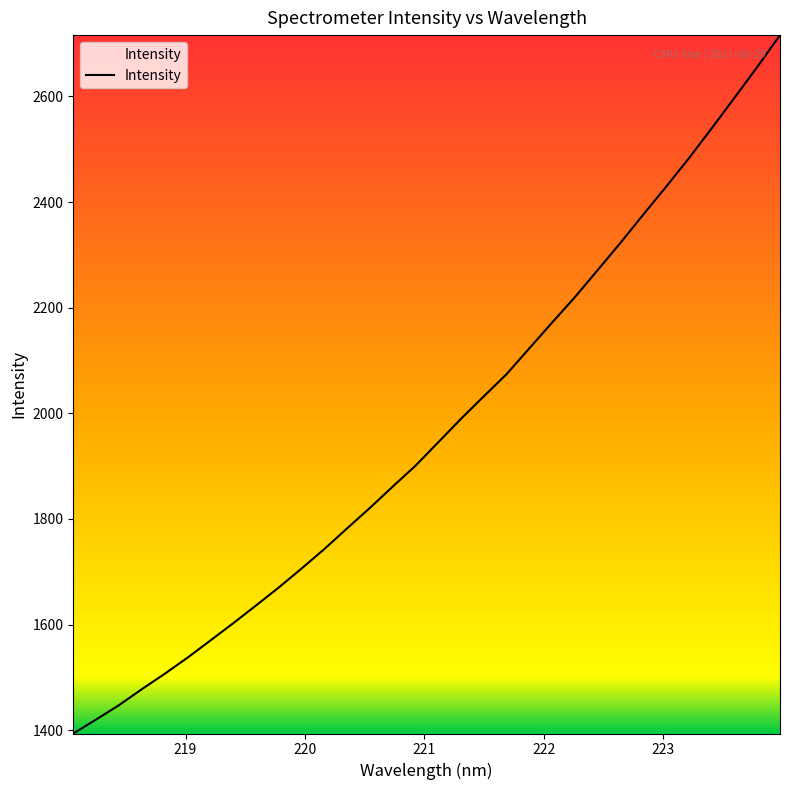

What is the greatest value displayed?

2716.2